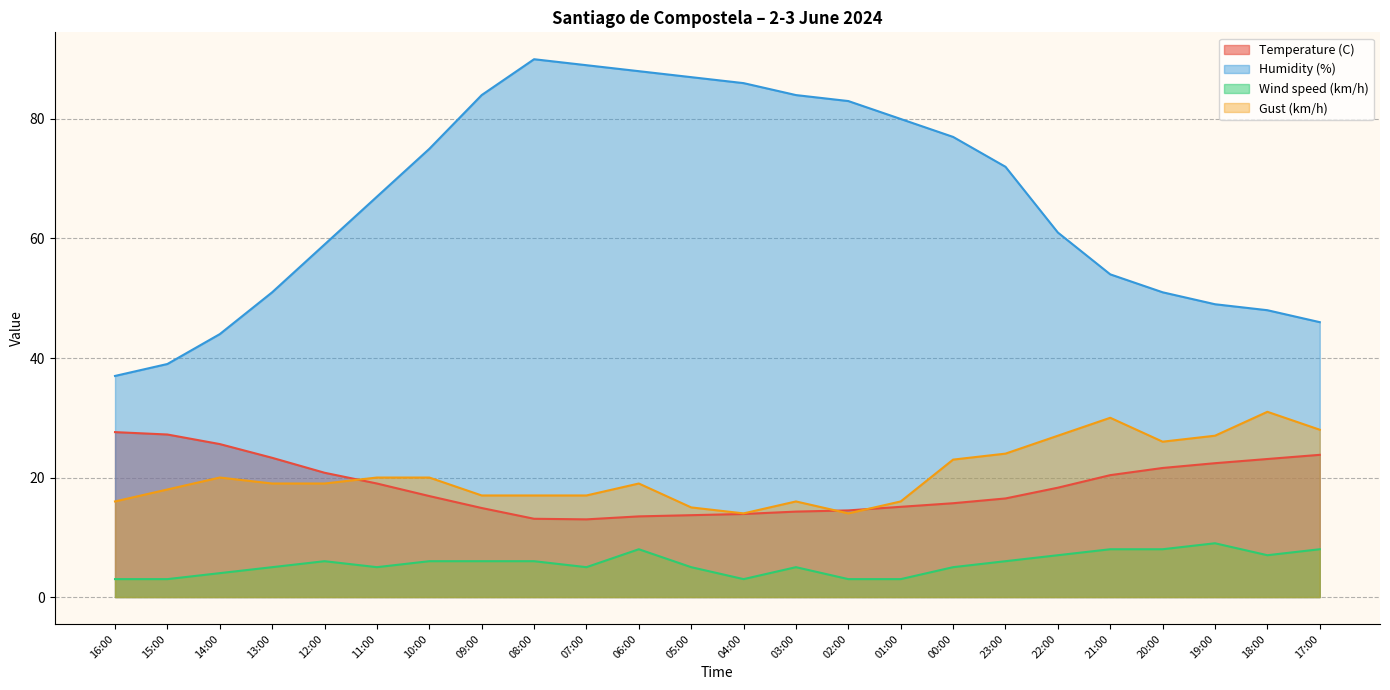

Which series changed the most between 11:00 and 09:00?

Humidity (%)